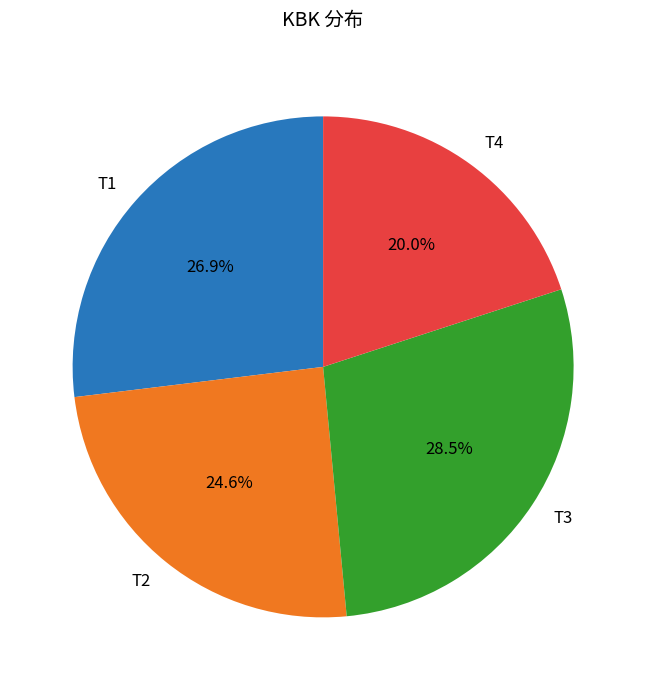

Approximately how many times larger is the value at T2 compared to T1?

0.9